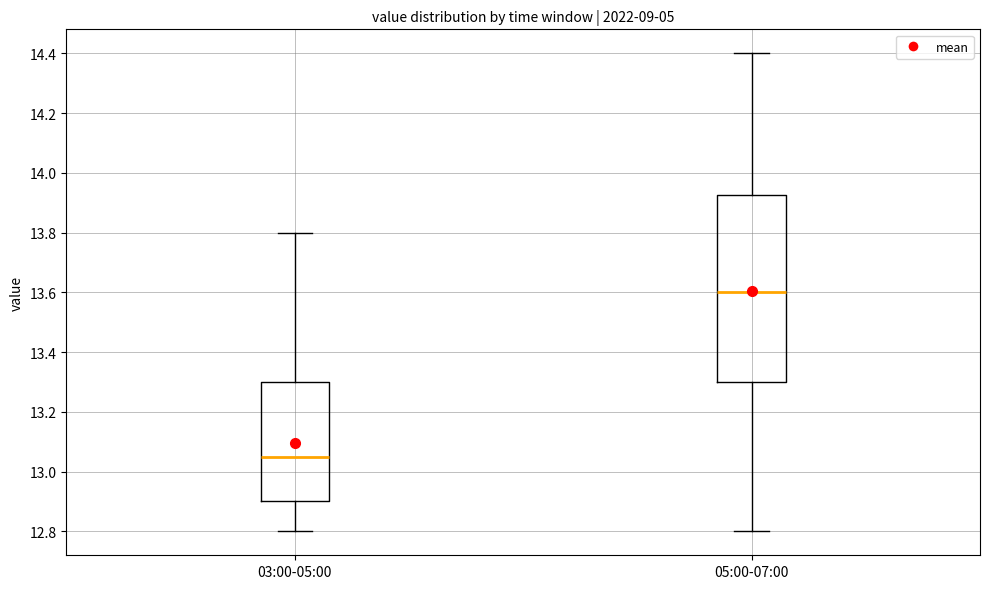

Reading left to right, transcribe this box plot: for each box, give where its median line is, the range the box spans, and where its two whiskers end, as read against the y-axis. The values are not printed on the chart, so give them approximately, as read against the axis.

03:00-05:00: median 13.06, box 12.90 to 13.30, whiskers 12.80 to 13.80
05:00-07:00: median 13.60, box 13.30 to 13.92, whiskers 12.80 to 14.40